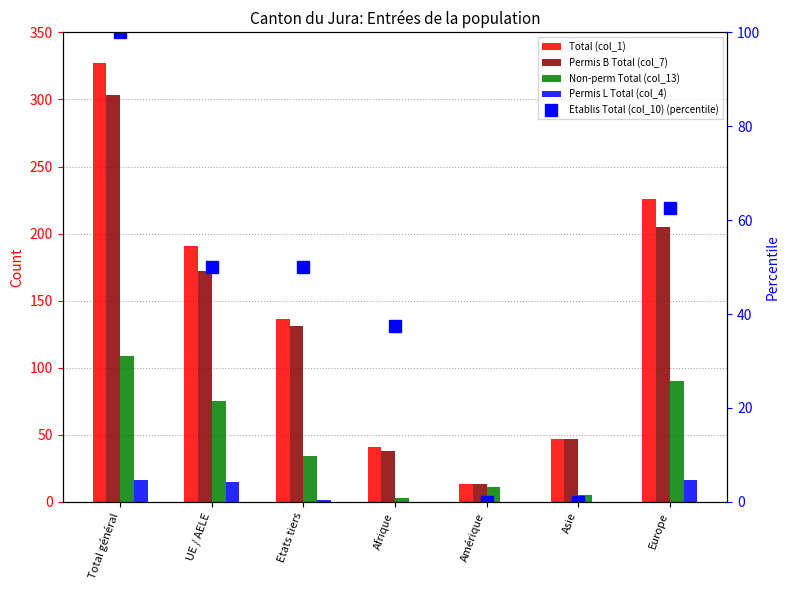

How many data points does each series have?

7